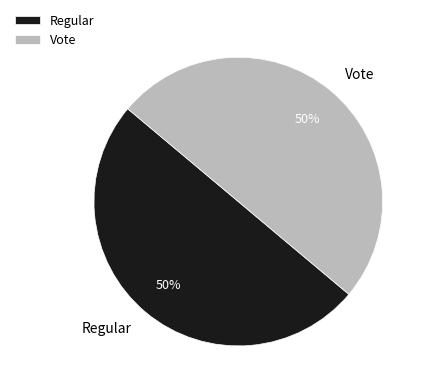

To the nearest percent, what is the combined percentage of Vote and Regular?

100%